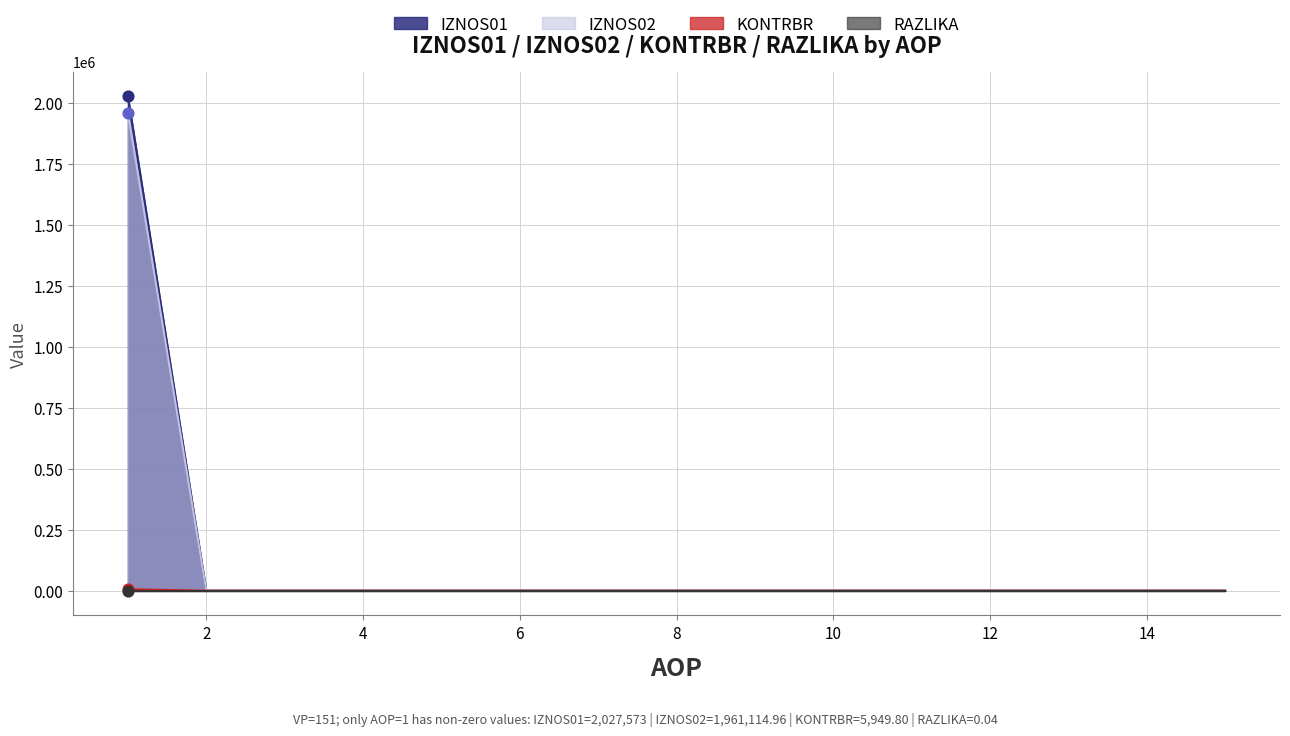

At which category is the sum across all series the highest?

1